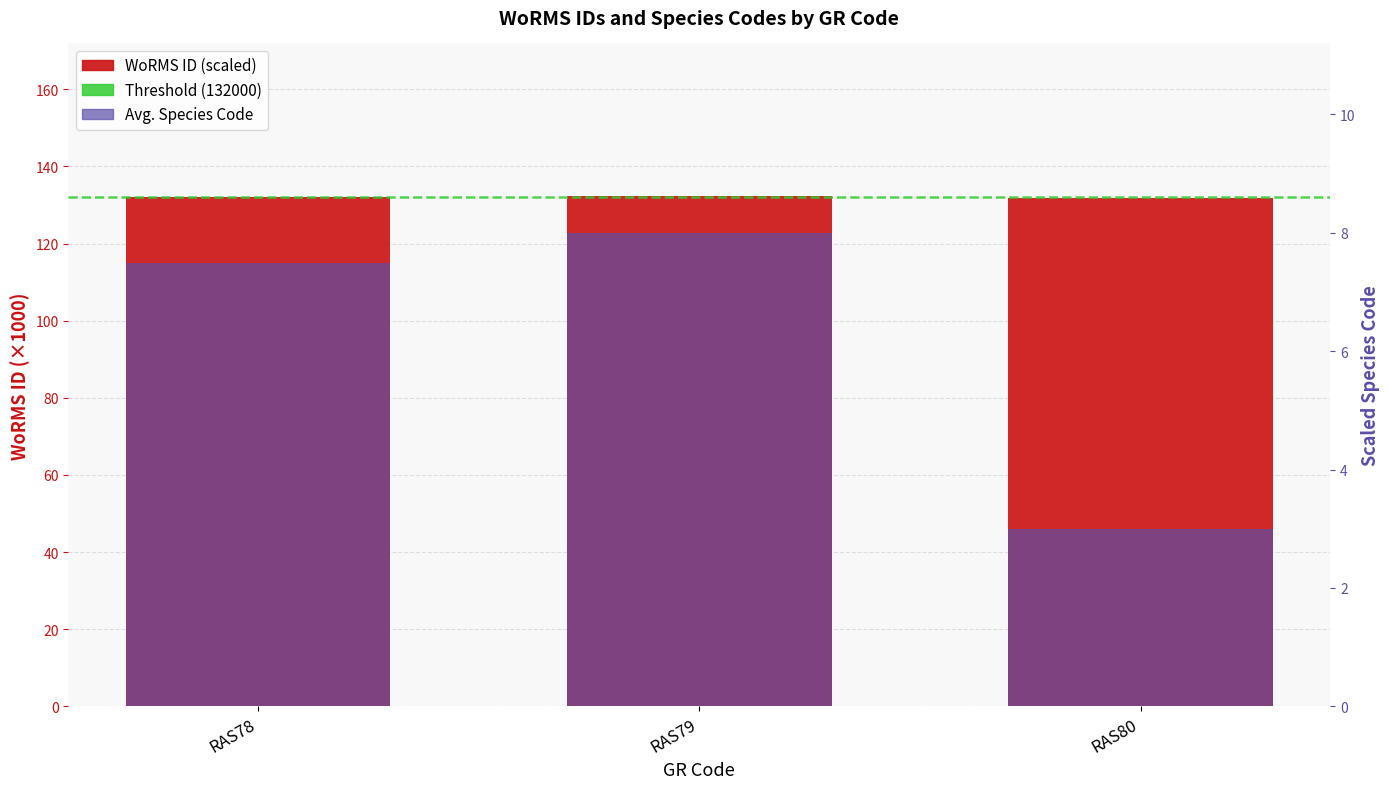

How many values are between 131 and 132?

1